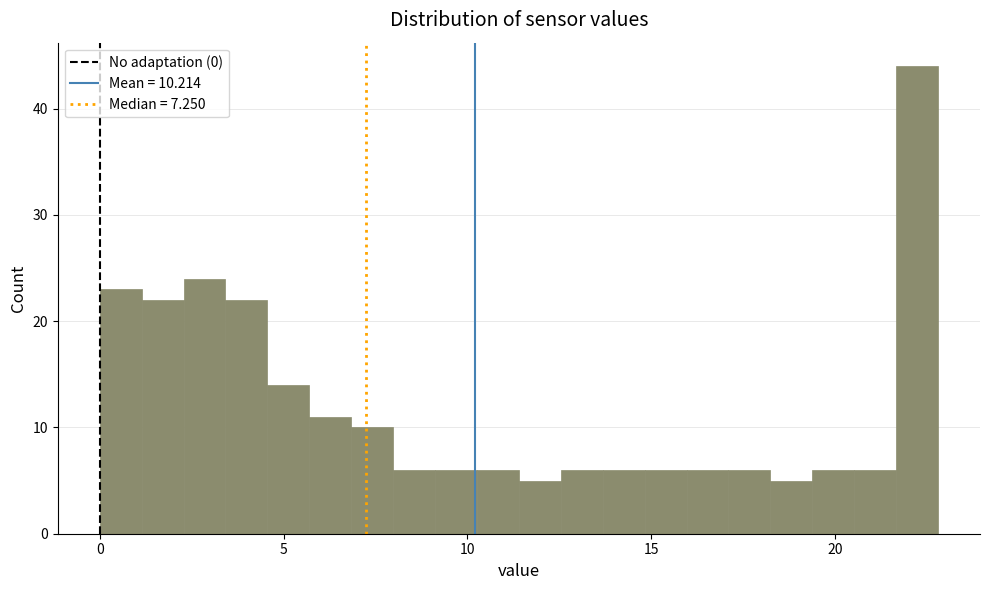

Around what value on the x-axis is the tallest bar? Give the approximate position of its centre, as read against the axis.

22.0